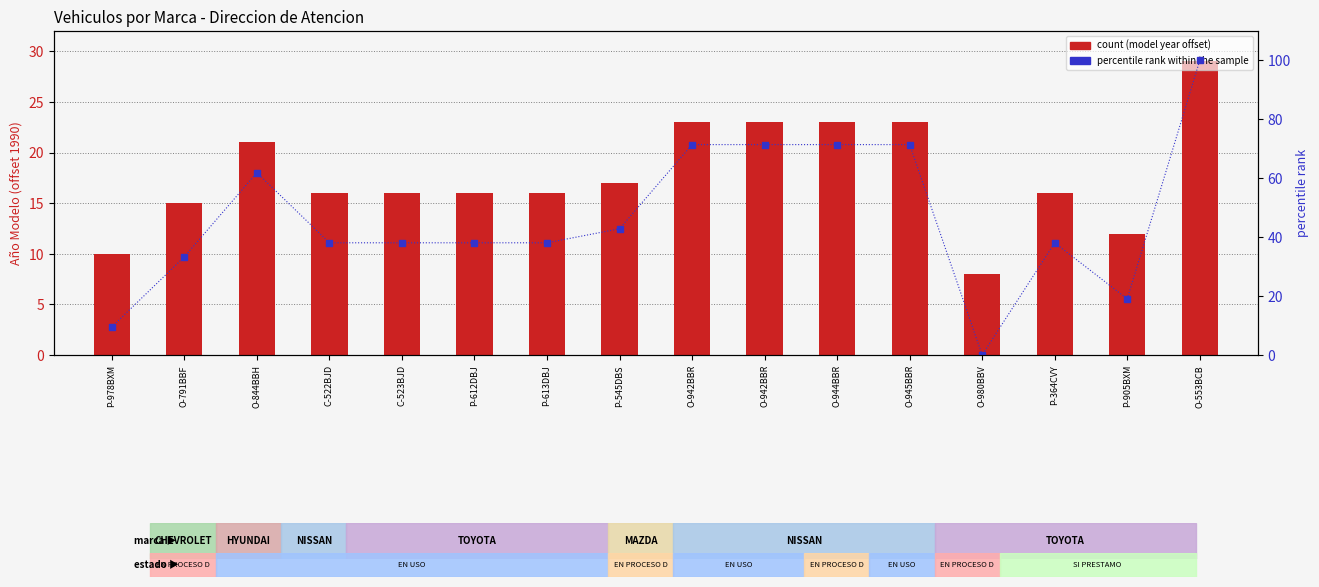

Which series has the largest range (max minus min)?

percentile rank within the sample